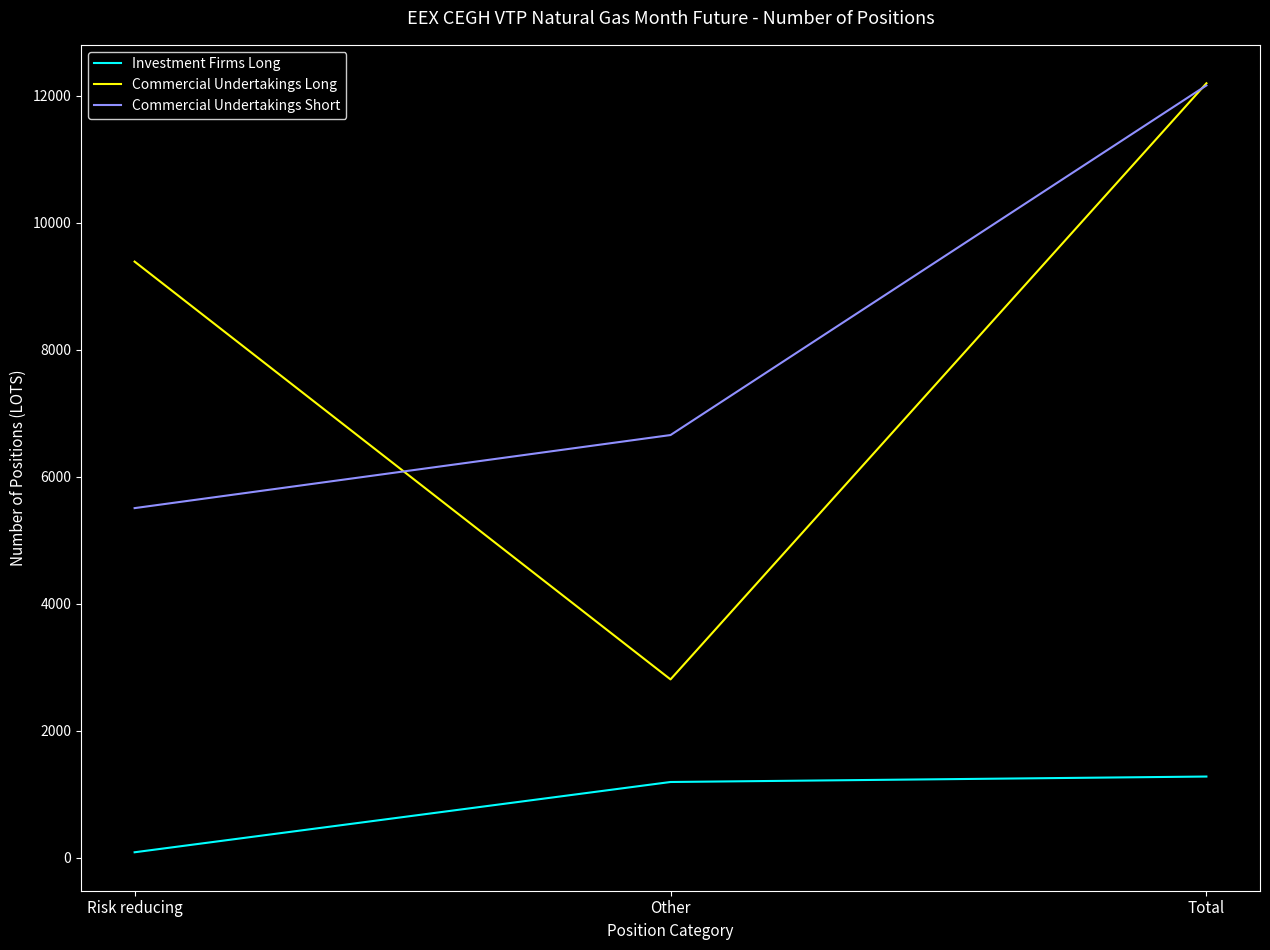

Reading left to right, transcribe all the data shown in this chart.

Investment Firms Long: 86	1193	1279
Commercial Undertakings Long: 9390	2809	12199
Commercial Undertakings Short: 5507	6658	12165